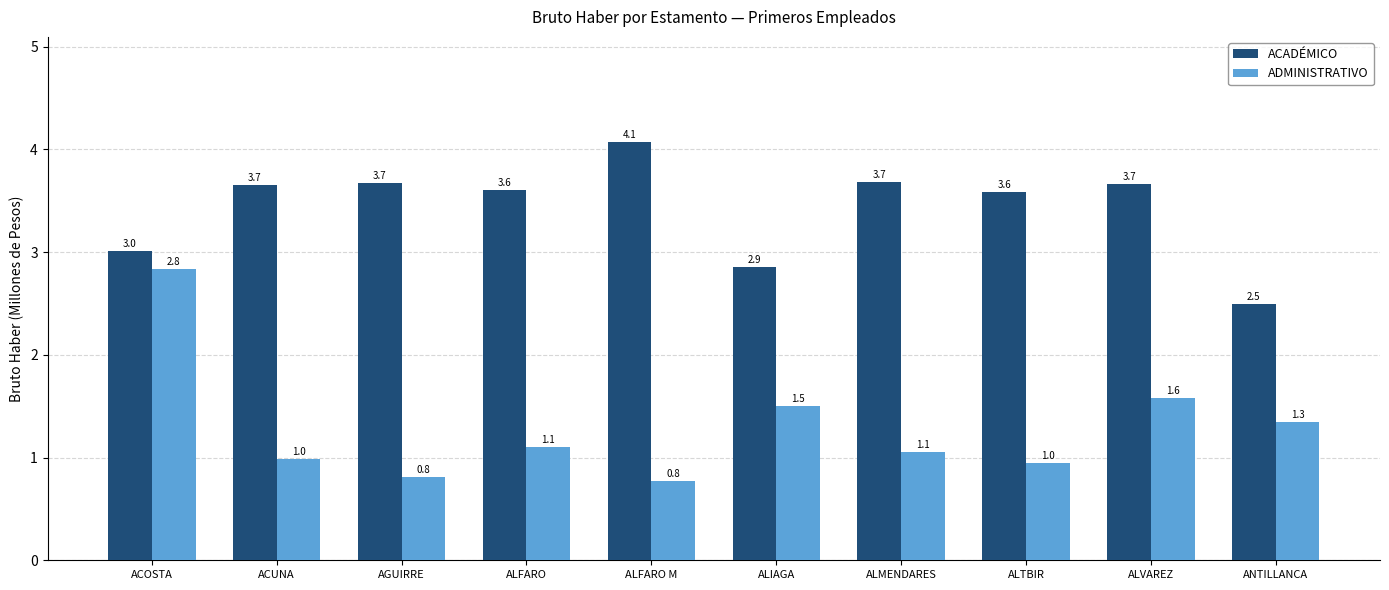

What is the difference between the highest and lowest values at ANTILLANCA?

1.1